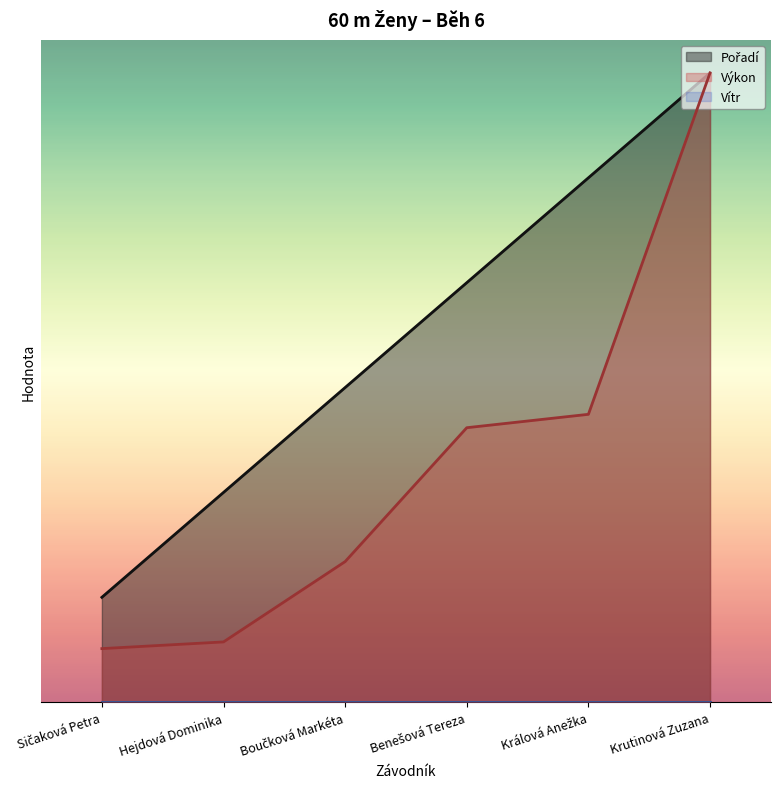

Is it true that Pořadí equals 10.9 at Benešová Tereza?

False